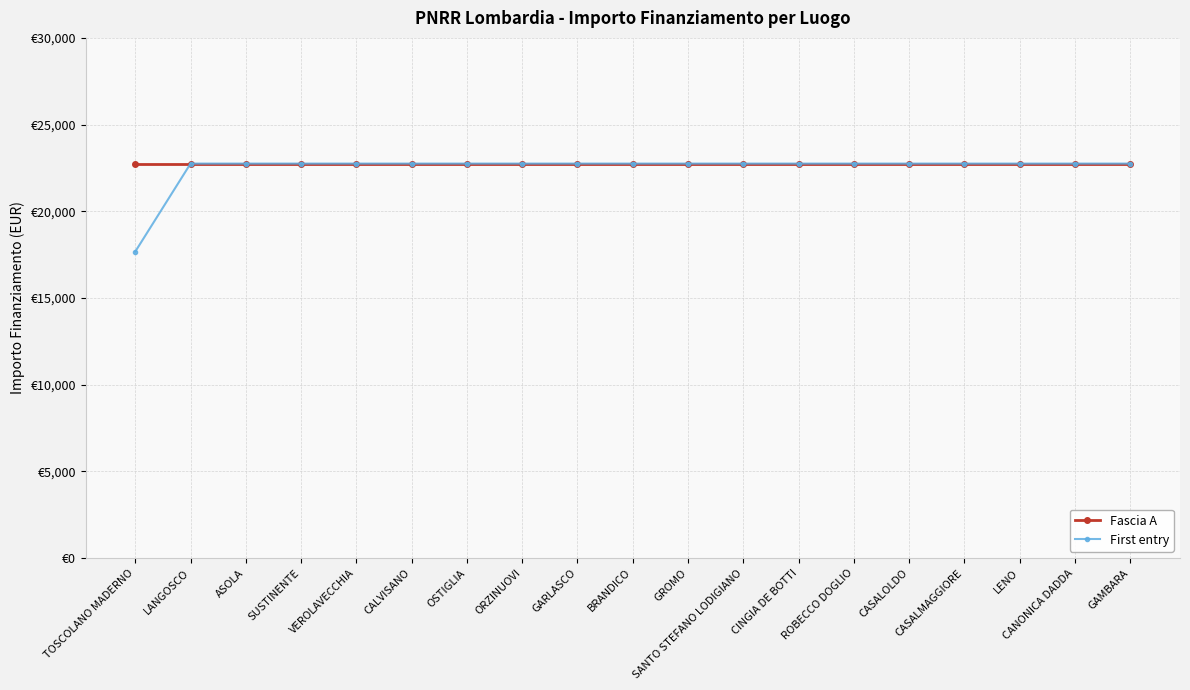

What are all the series names shown in the legend?

Fascia A, First entry